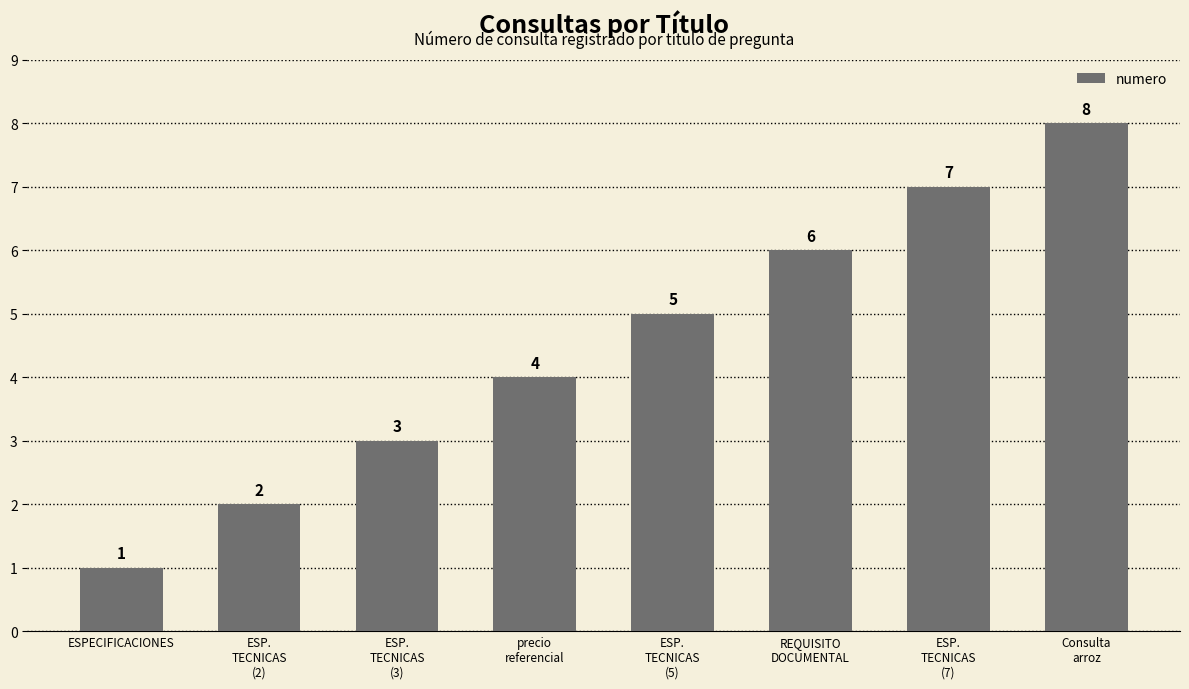

Is it true that the value at REQUISITO
DOCUMENTAL is 10?

False